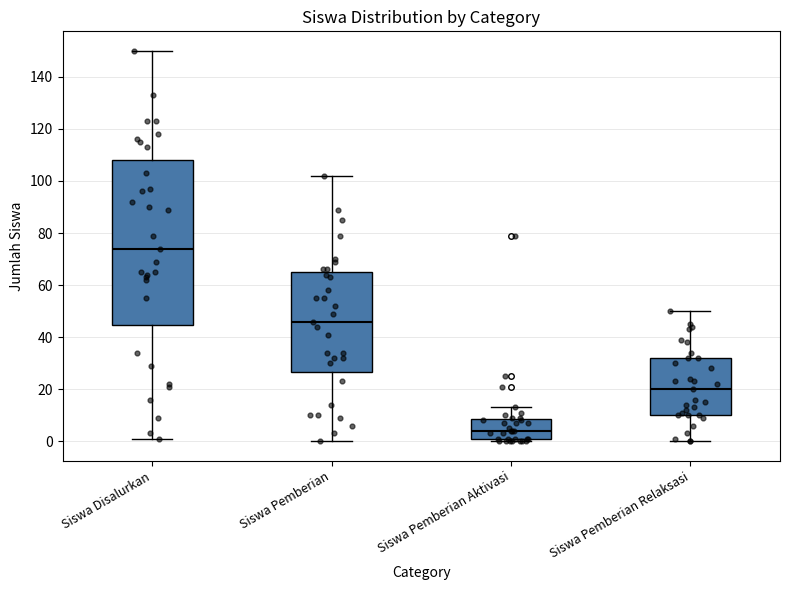

Where is the lower edge of the box for Siswa Disalurkan on the y-axis? The values are not printed on the chart, so give them approximately, as read against the axis.

44